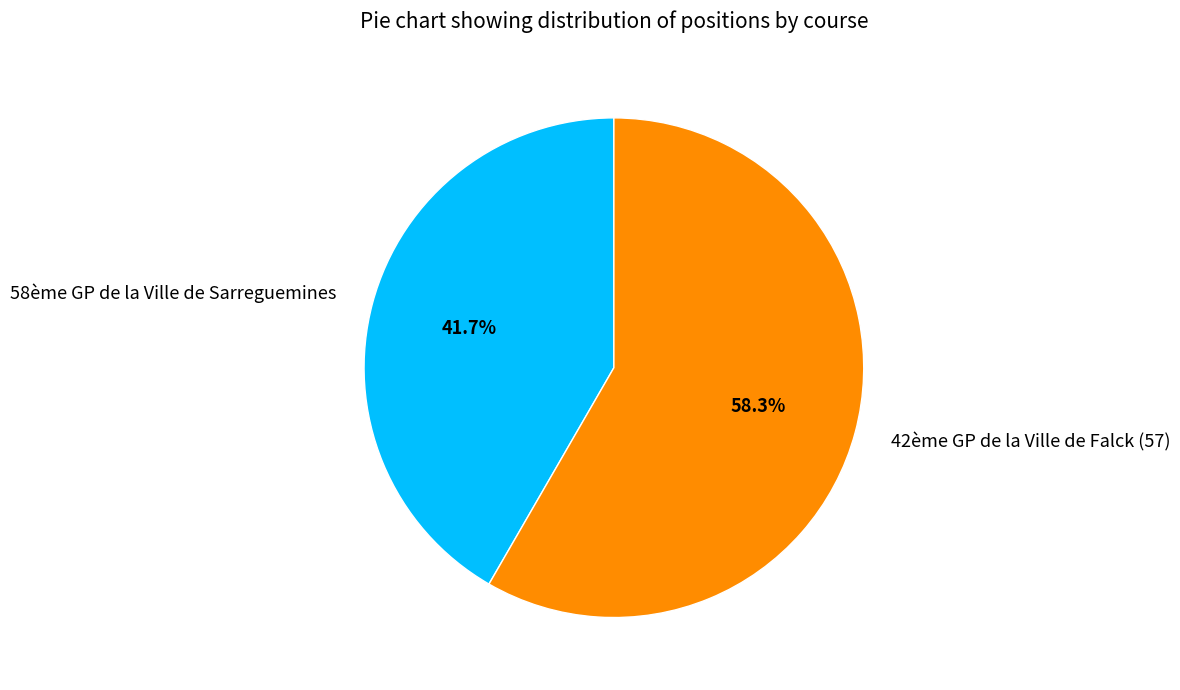

Rank the categories by value from highest to lowest.

42ème GP de la Ville de Falck (57), 58ème GP de la Ville de Sarreguemines